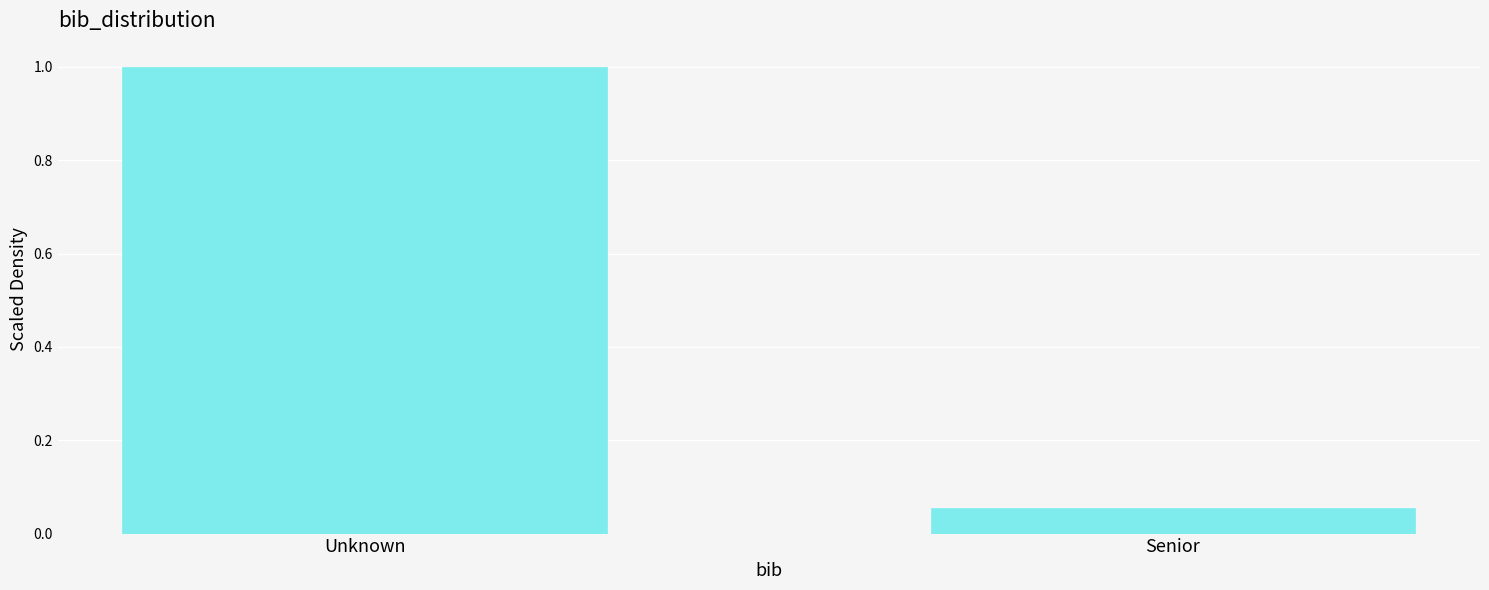

What is the average value?

0.5